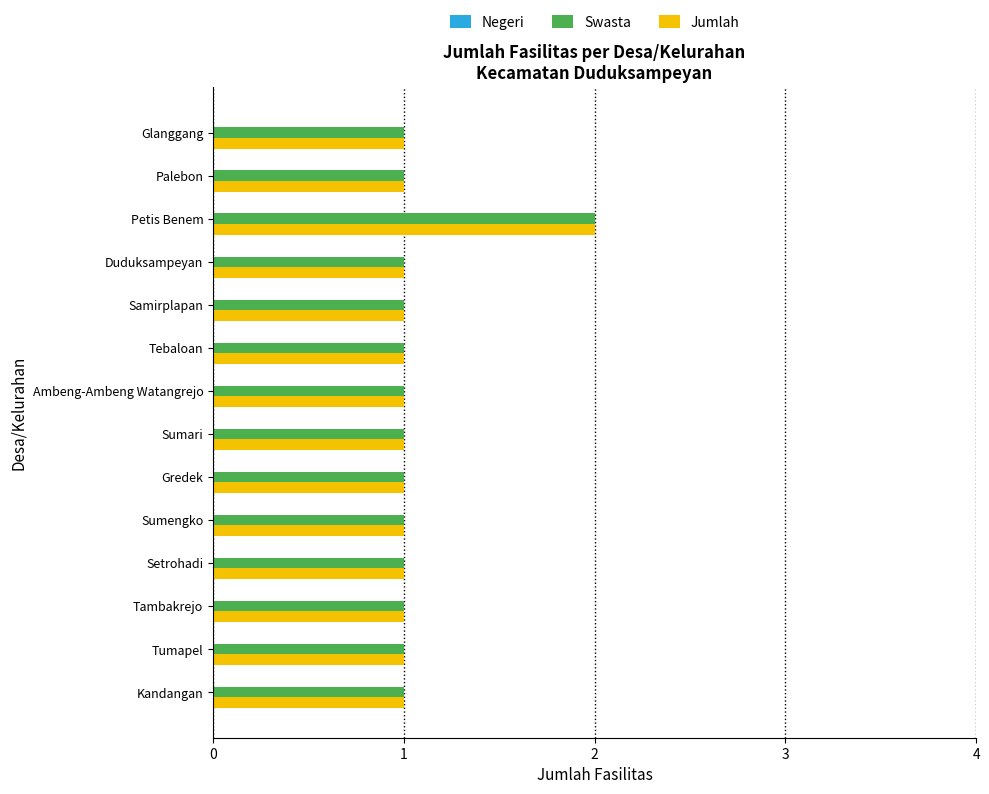

True or false: Swasta has a value of 2 at Duduksampeyan.

False